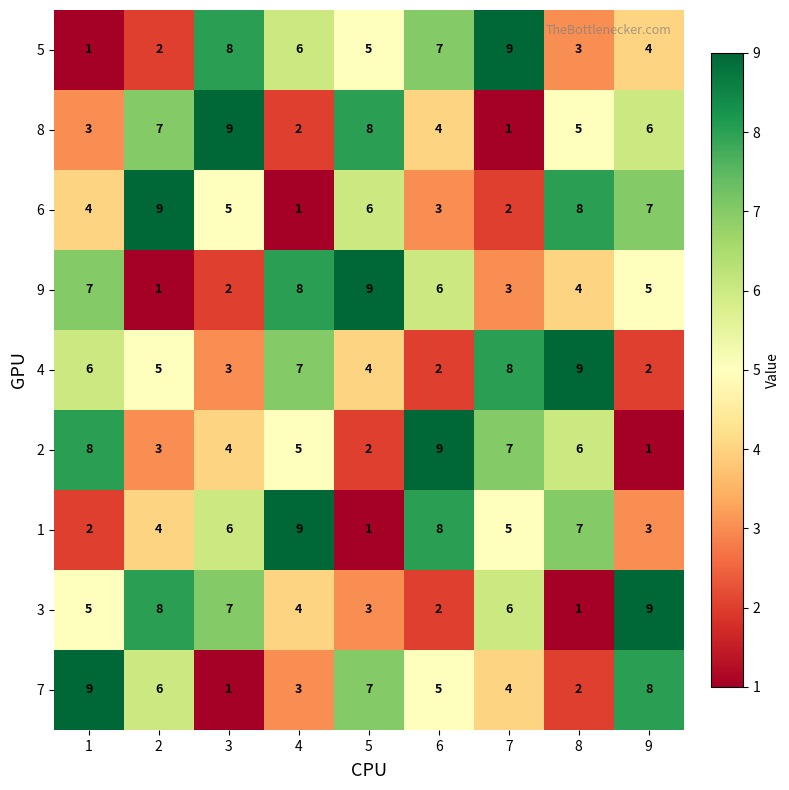

What is the spread (max minus min) of values at 8?

8